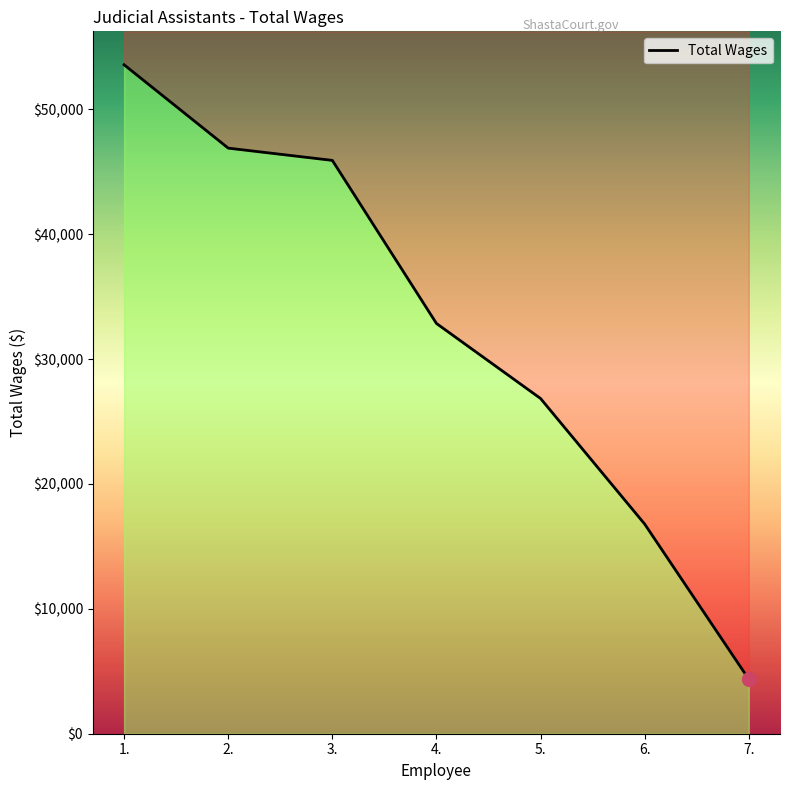

At which label is the value closest to 28964?

5.